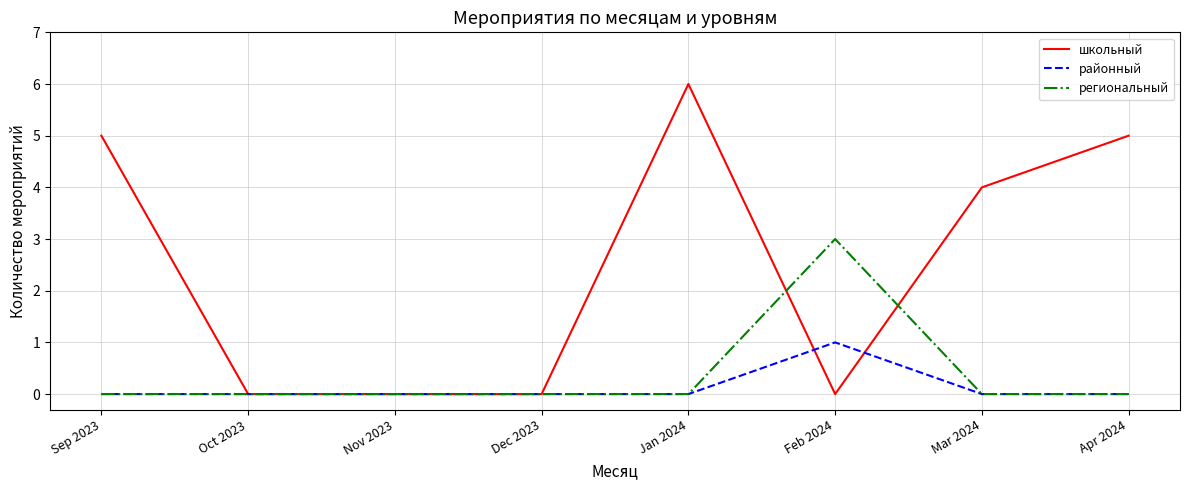

What is the approximate value of школьный at Apr 2024?

5